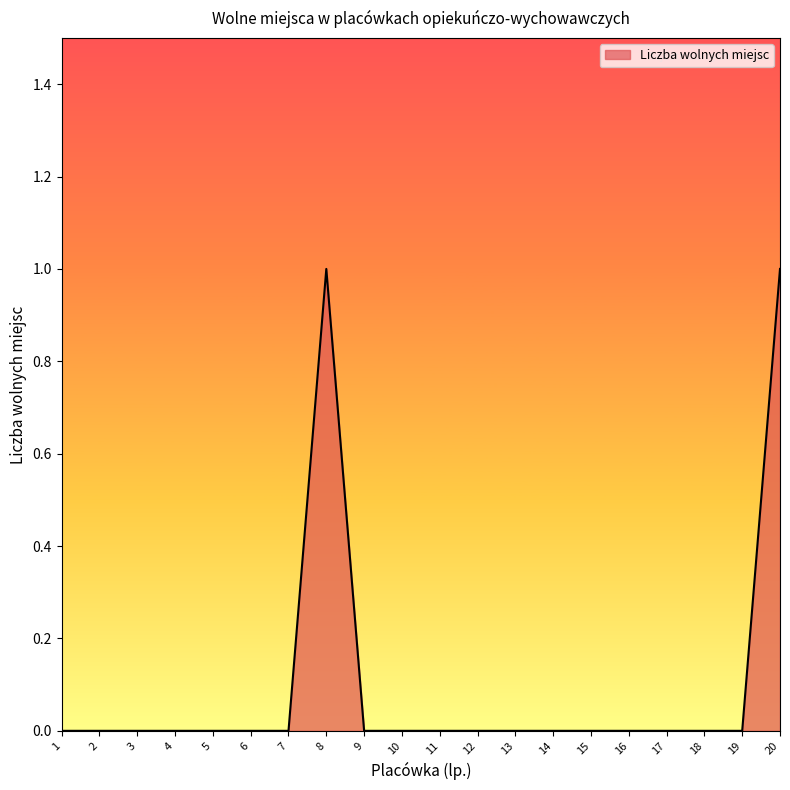

What is the sum of all values?

2